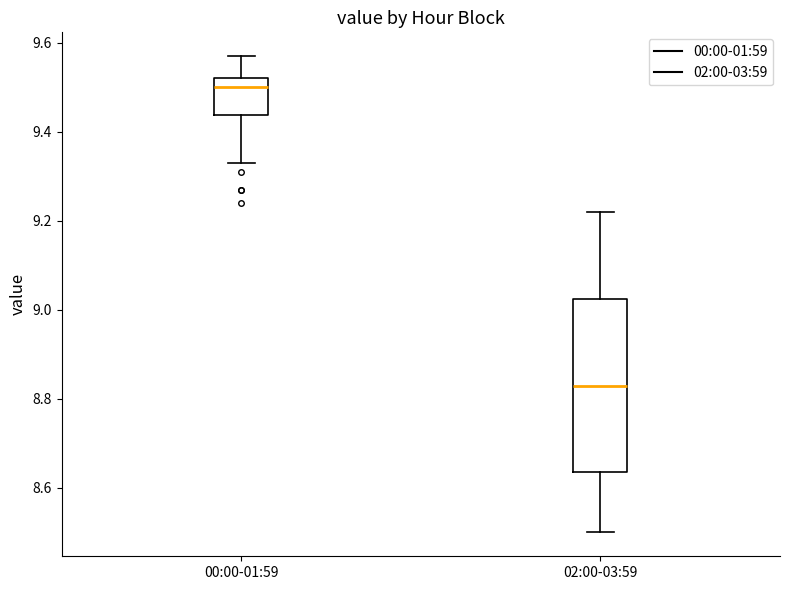

Reading left to right, transcribe this box plot: for each box, give where its median line is, the range the box spans, and where its two whiskers end, as read against the y-axis. The values are not printed on the chart, so give them approximately, as read against the axis.

00:00-01:59: median 9.50, box 9.44 to 9.52, whiskers 9.34 to 9.58
02:00-03:59: median 8.84, box 8.64 to 9.02, whiskers 8.50 to 9.22